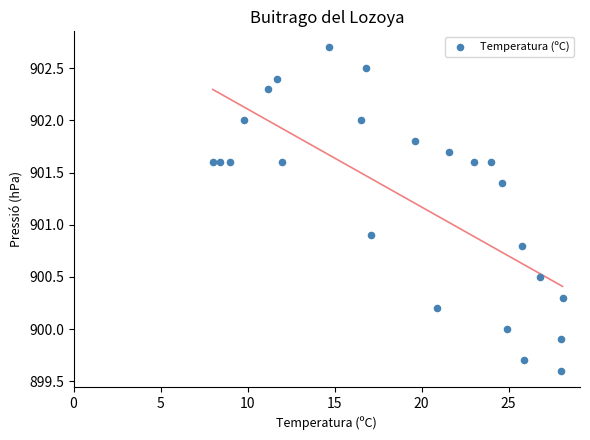

What Y value in the scatter plot is closest to 901?

900.9